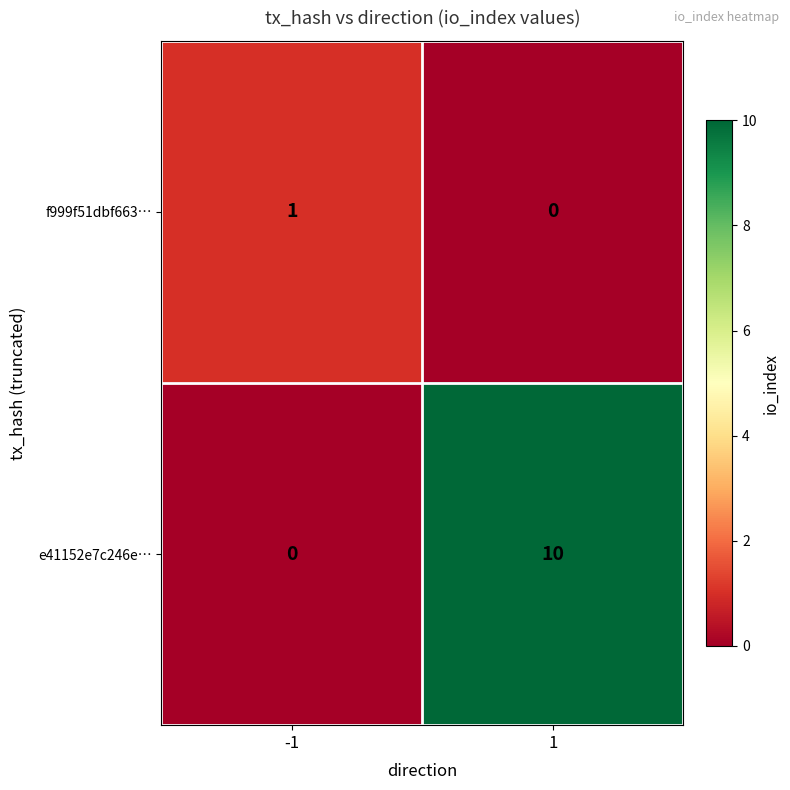

How many categories are shown in the chart?

2